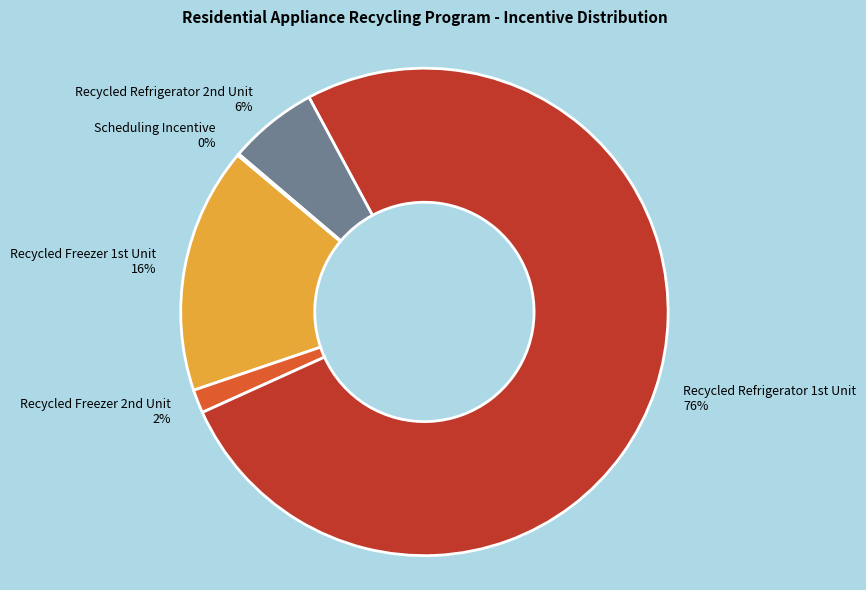

To the nearest percent, what is the difference between the largest and smallest slice percentages?

76%